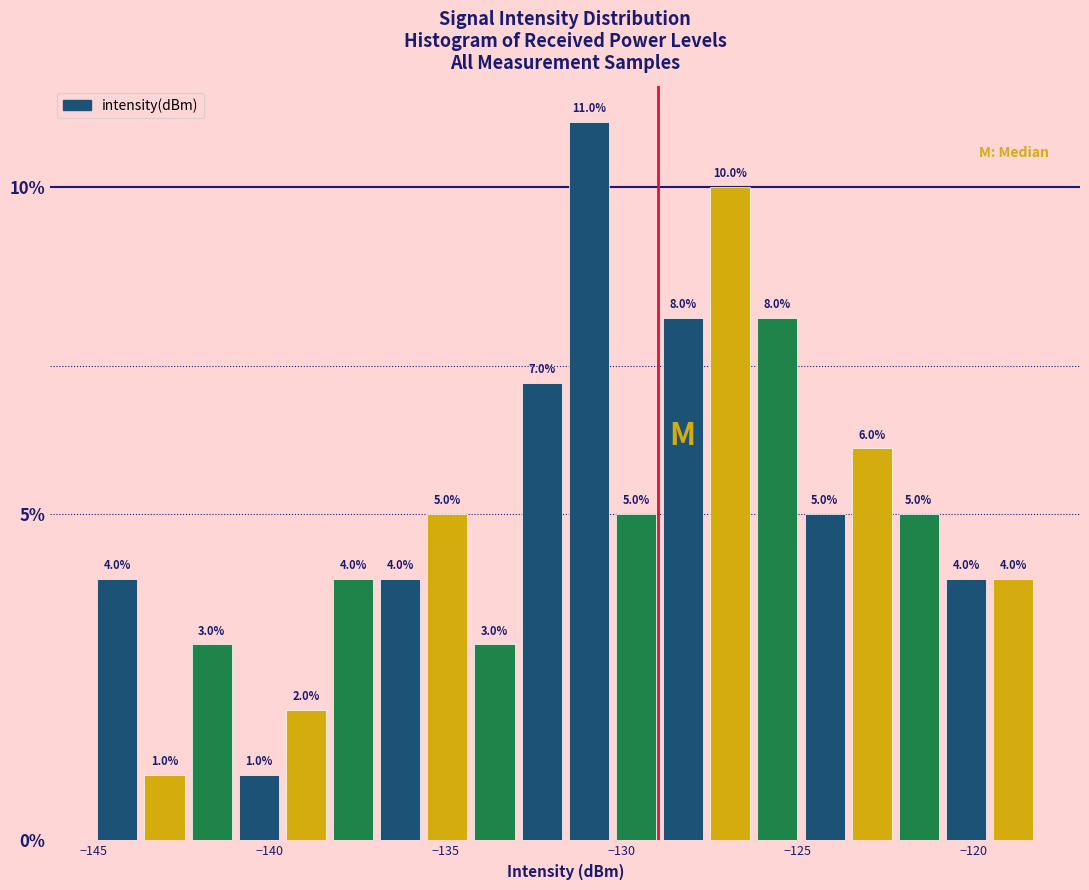

Read against the x-axis, roughly where is the centre of the tallest bar?

-131.0